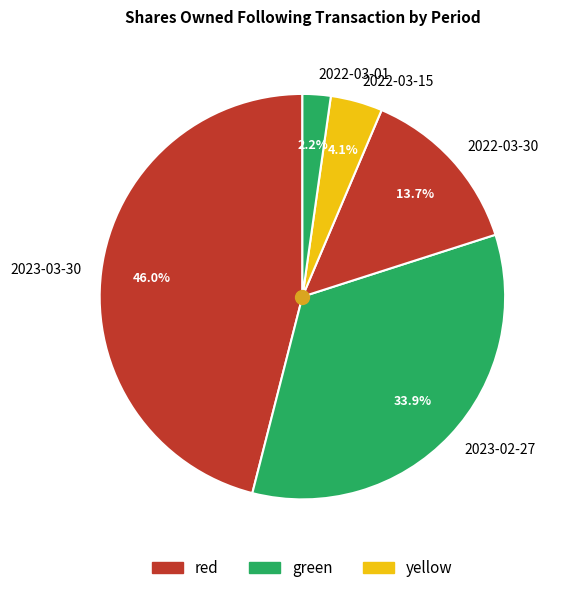

What is the largest slice in the pie chart?

2023-03-30